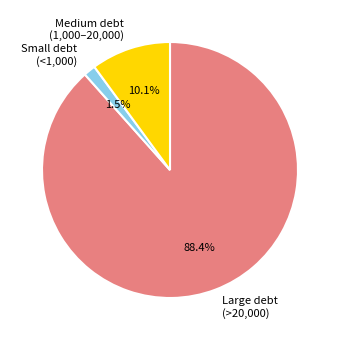

How many segments does this pie chart have?

3